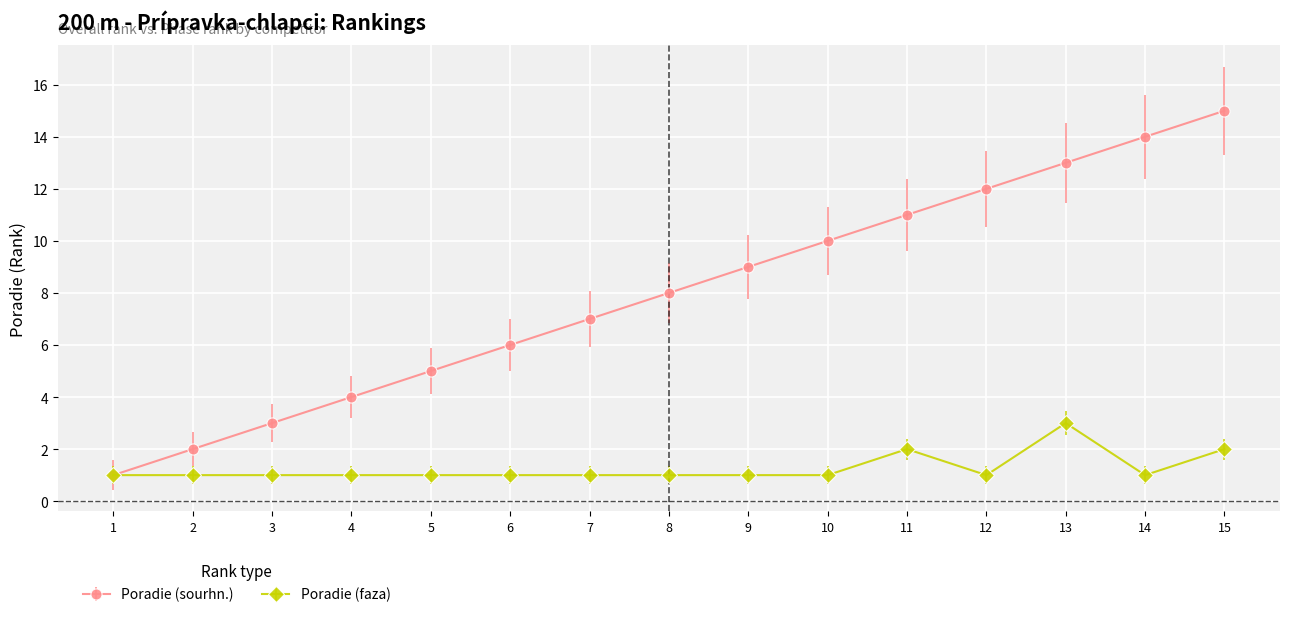

At which label does Poradie (sourhn.) reach its minimum?

1